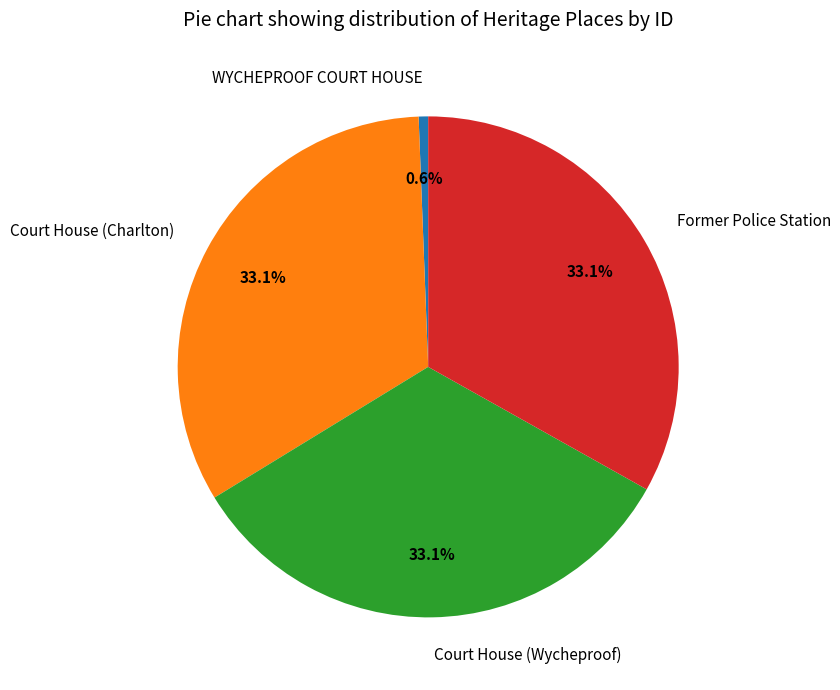

Is it true that WYCHEPROOF COURT HOUSE is 1% of the pie?

True